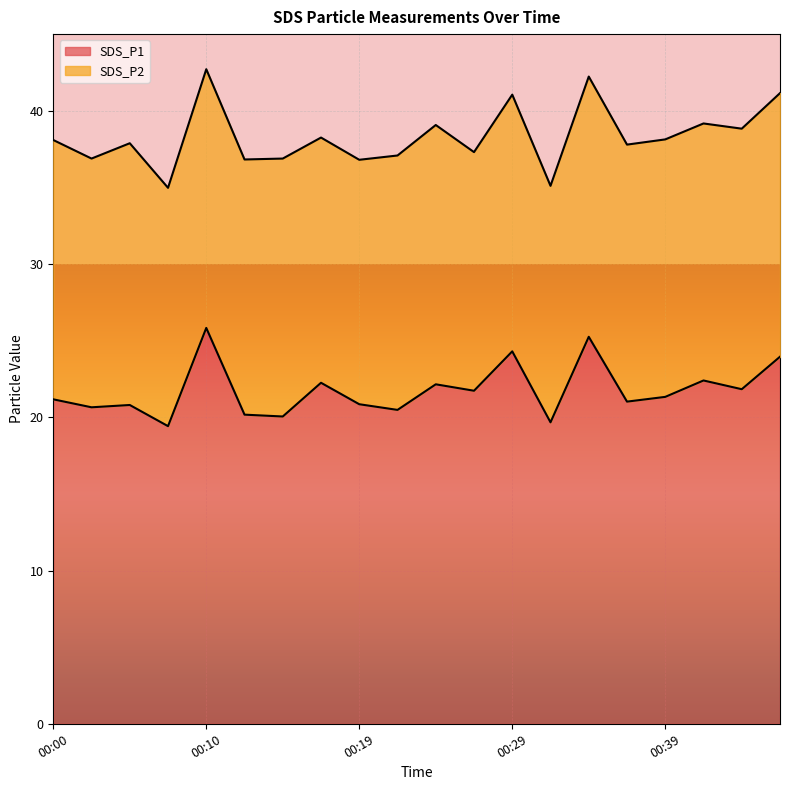

What is the difference between the second highest and minimum values?

5.8